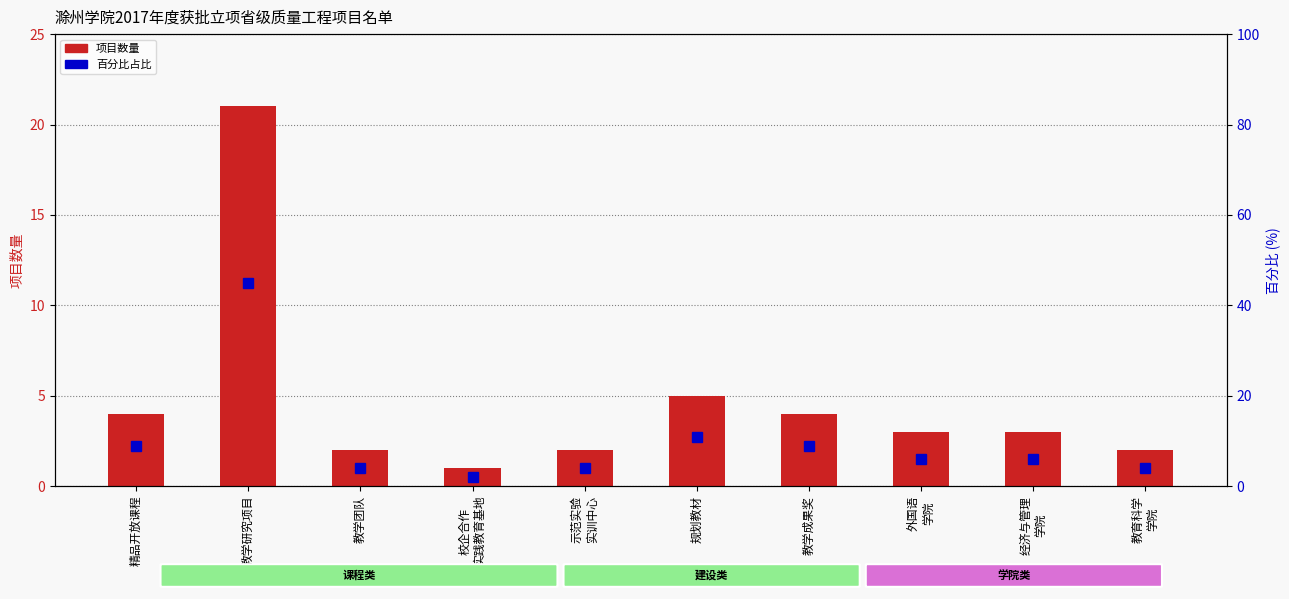

Reading left to right, extract all data points from this chart.

项目数量: 4	21	2	1	2	5	4	3	3	2
百分比占比: 9	45	4	2	4	11	9	6	6	4